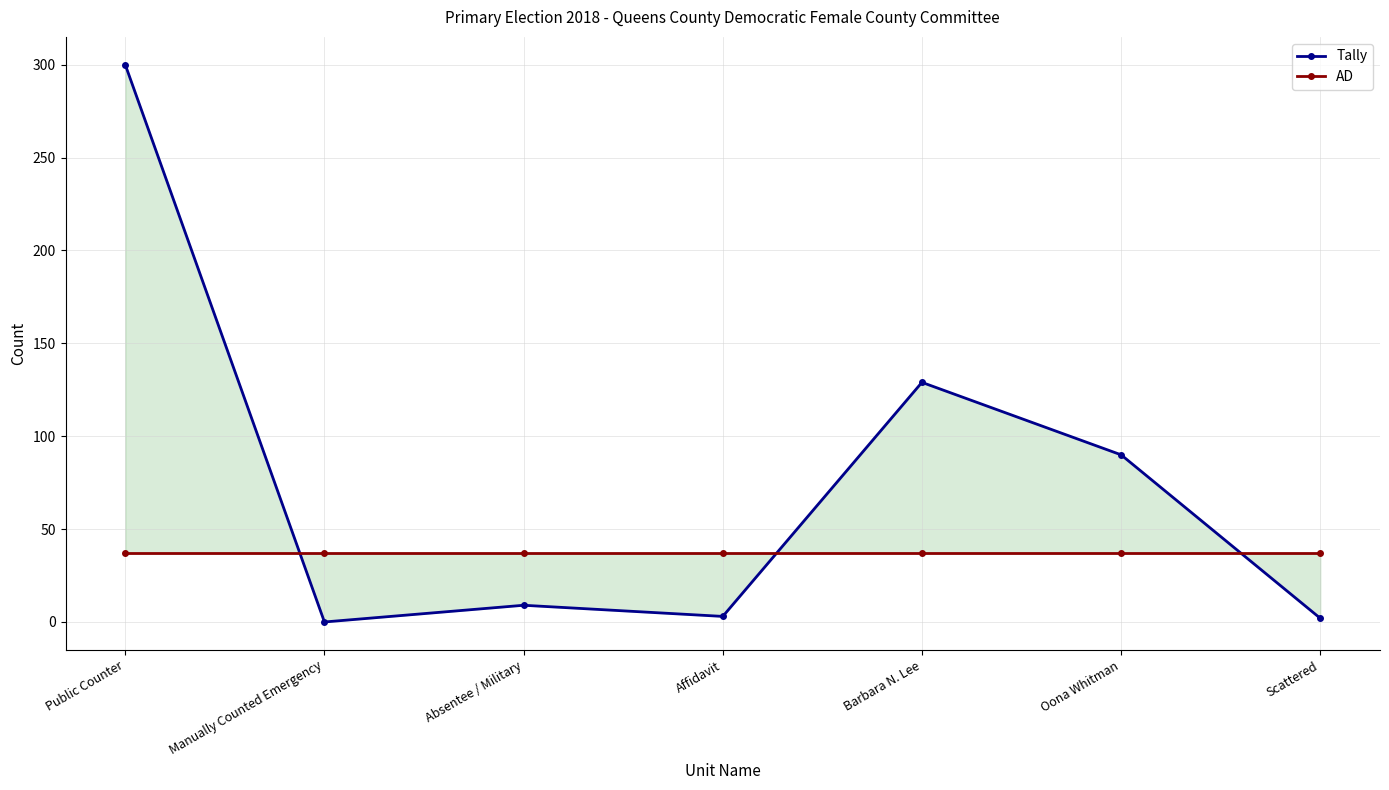

Where is AD nearest to the value 37?

Public Counter